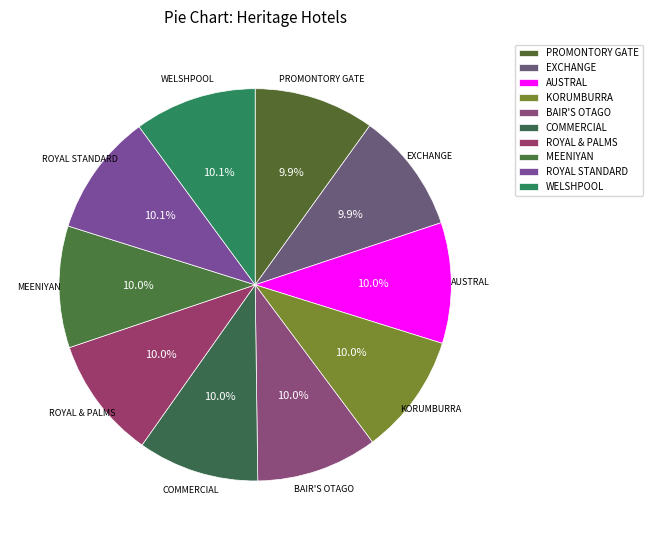

Is PROMONTORY GATE the majority of the pie?

No